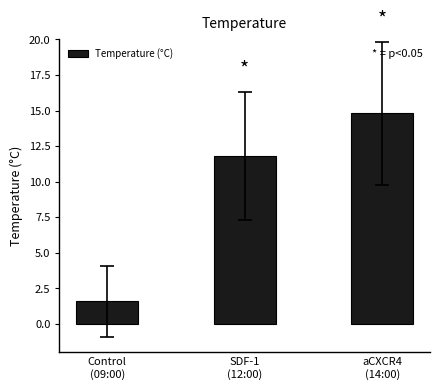

Is it true that the value at SDF-1
(12:00) is 7.6?

False